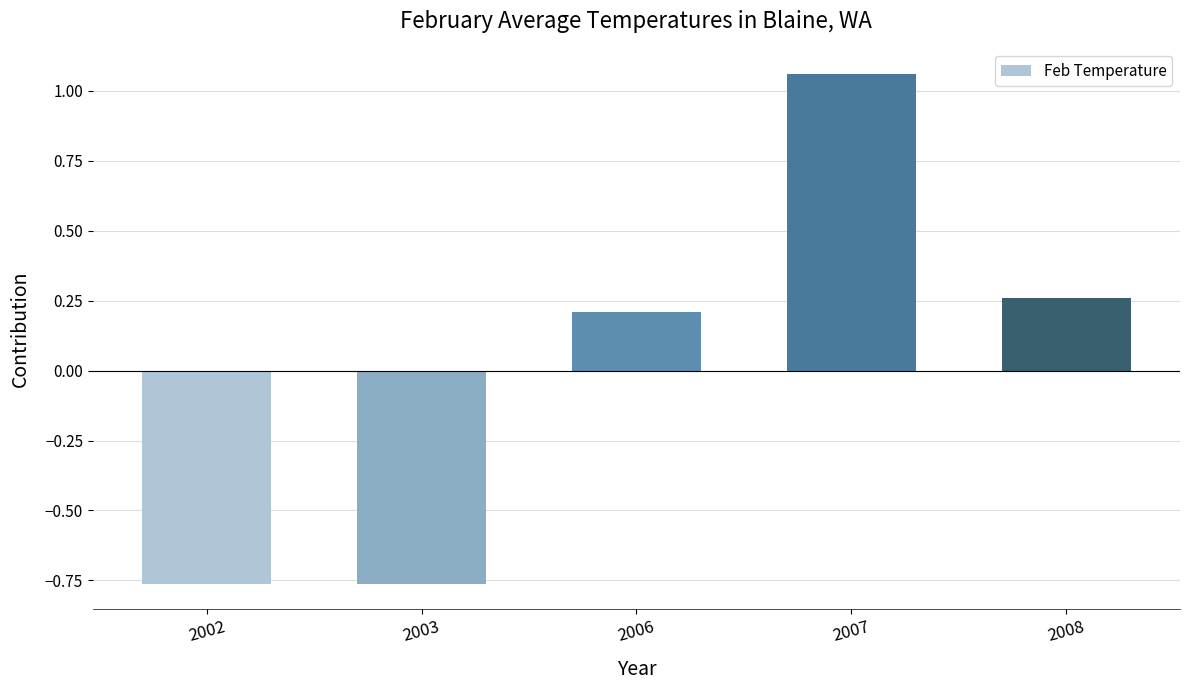

Which has a higher value, 2007 or 2003?

2007